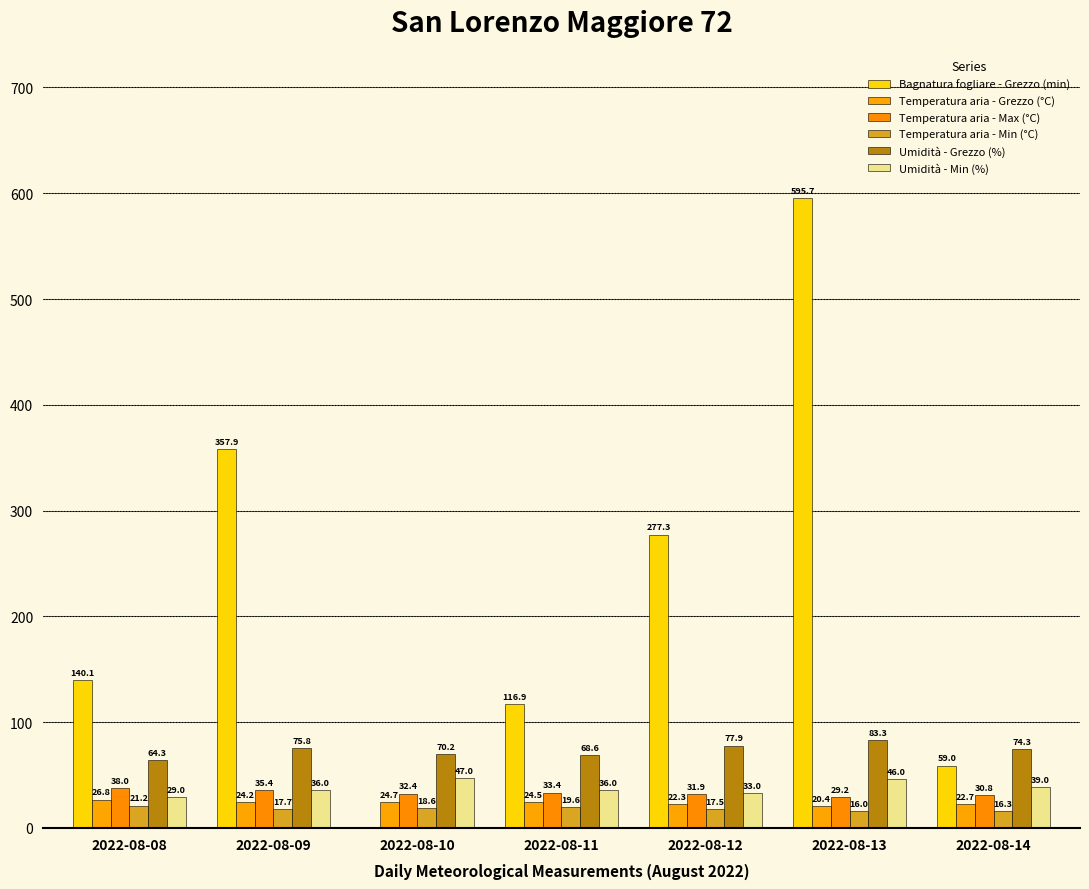

What is the value of the Temperatura aria - Min (°C) bar at the 4th from the left?

19.6